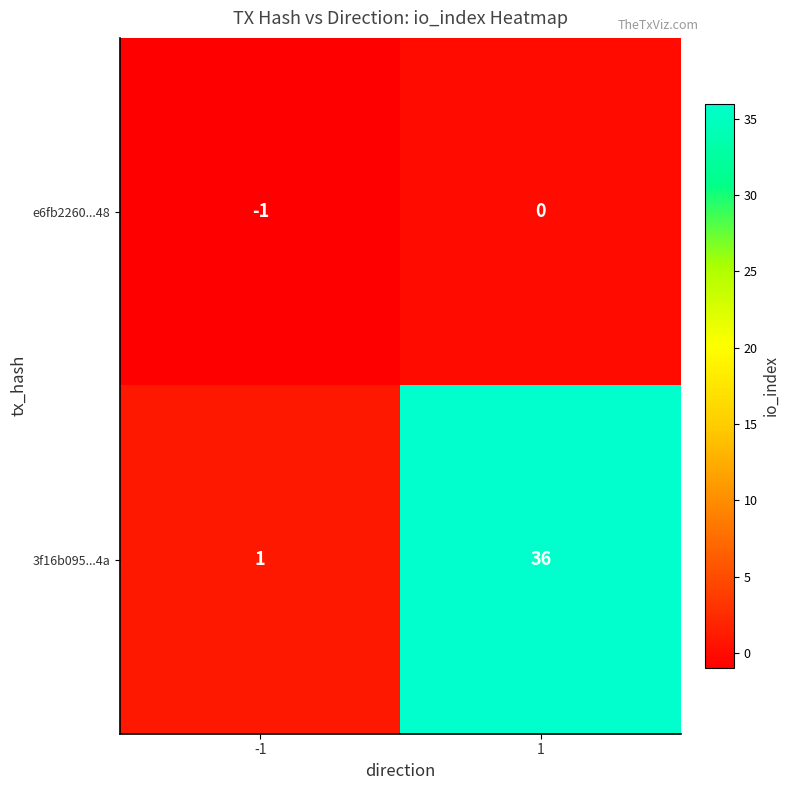

What is the maximum value shown in the chart?

36